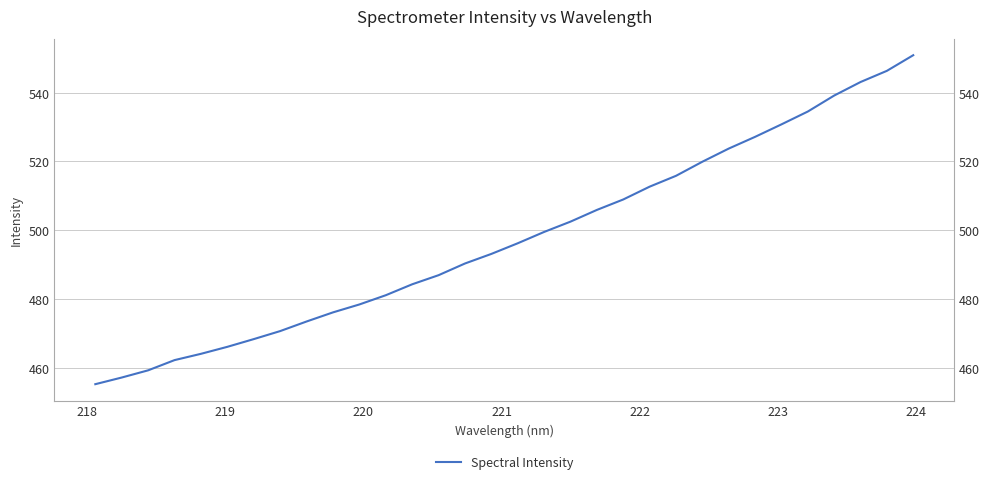

Reading left to right, transcribe all the data shown in this chart.

455.3	457.2	459.3	462.3	464.1	466.1	468.4	470.7	473.5	476.1	478.4	481.1	484.3	487.0	490.3	493.1	496.2	499.5	502.5	505.9	508.9	512.7	515.8	519.9	523.7	527.1	530.8	534.5	539.1	543.1	546.3	550.9